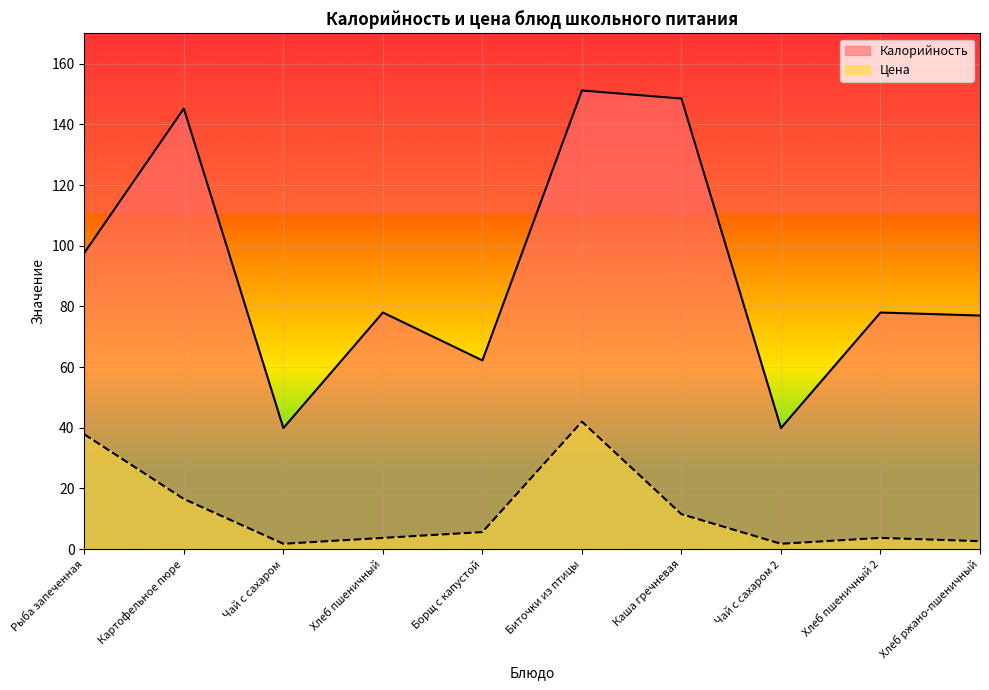

What is the label of the 4th point from the left?

Хлеб пшеничный